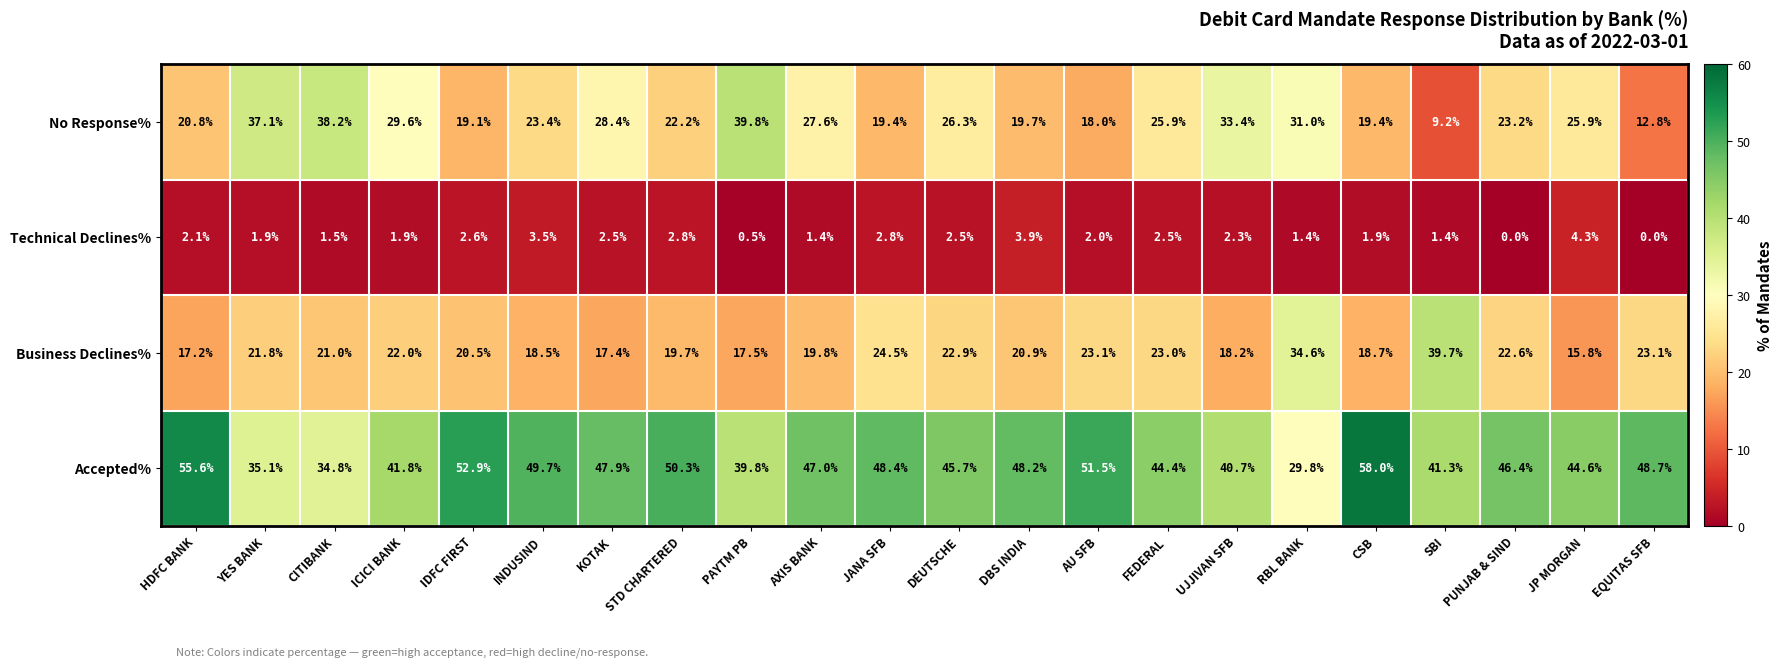

At which label does Business Declines% reach its minimum?

JP MORGAN